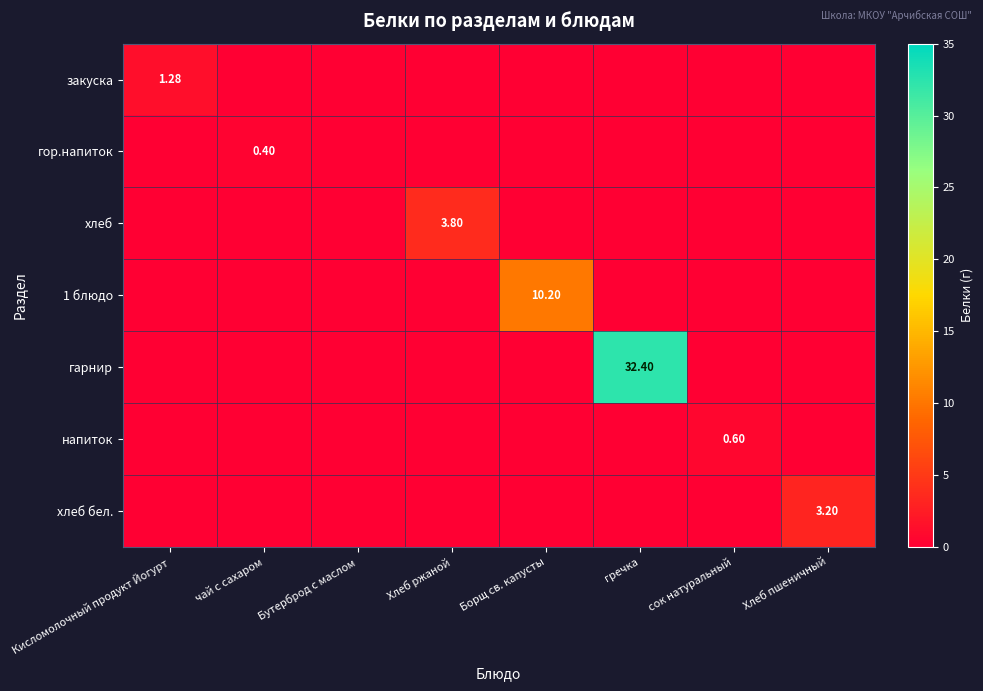

List the labels in order of гарнир value, smallest first.

Кисломолочный продукт Йогурт, чай с сахаром, Бутерброд с маслом, Хлеб ржаной, Борщ св. капусты, сок натуральный, Хлеб пшеничный, гречка